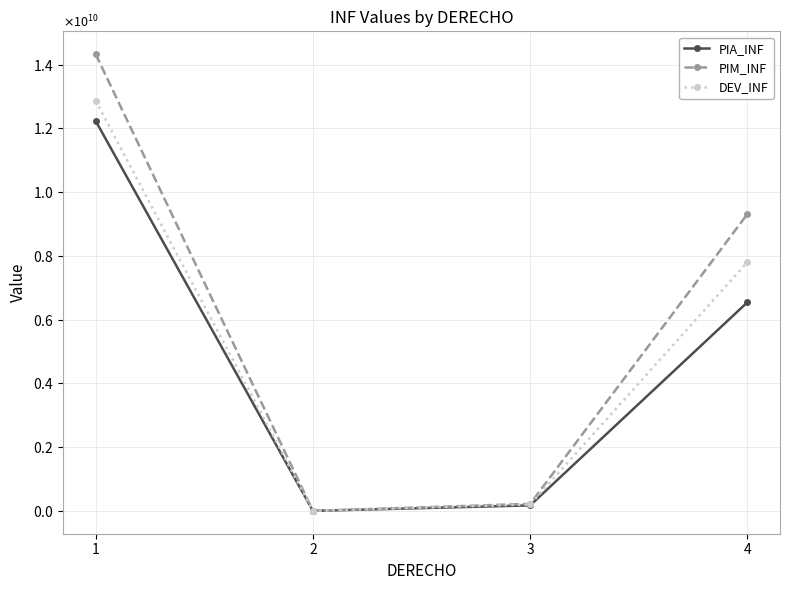

What are all the series names shown in the legend?

PIA_INF, PIM_INF, DEV_INF